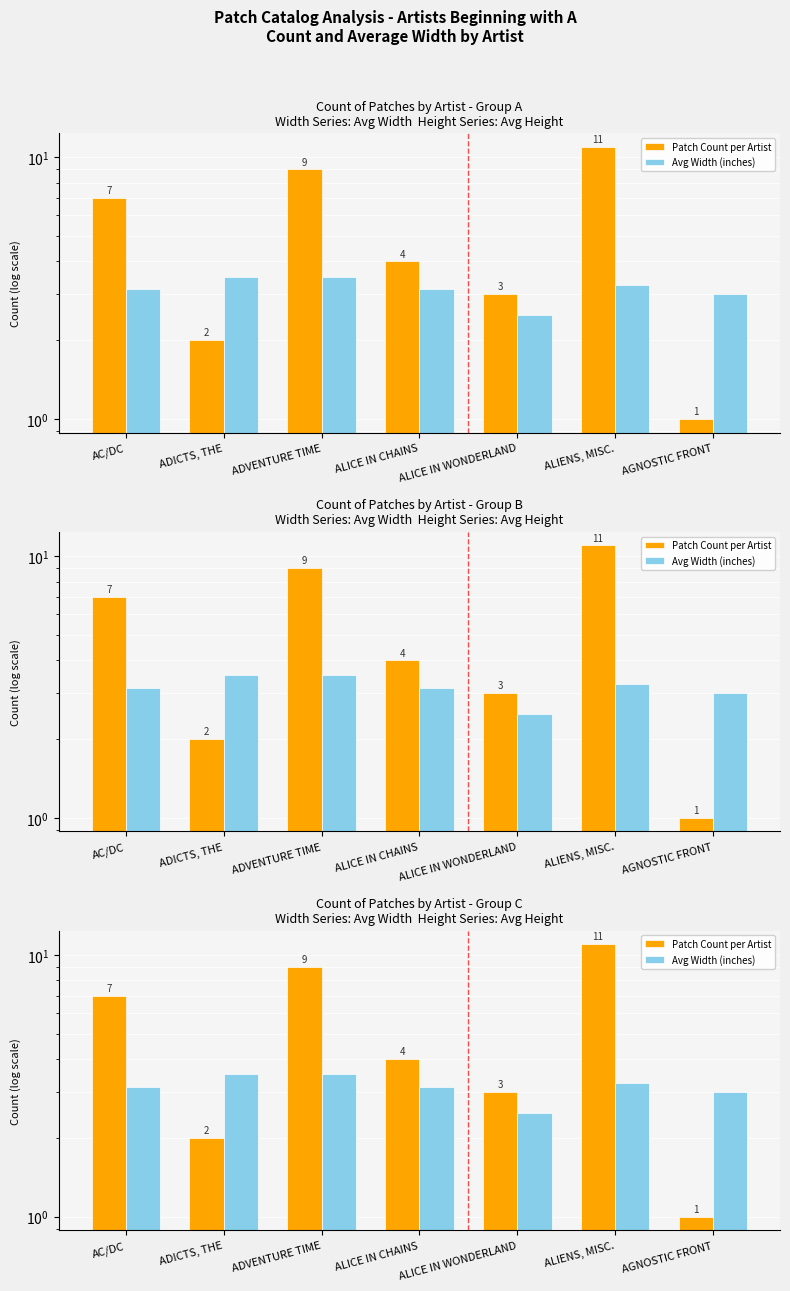

At which category is the sum across all series the highest?

ALIENS, MISC.